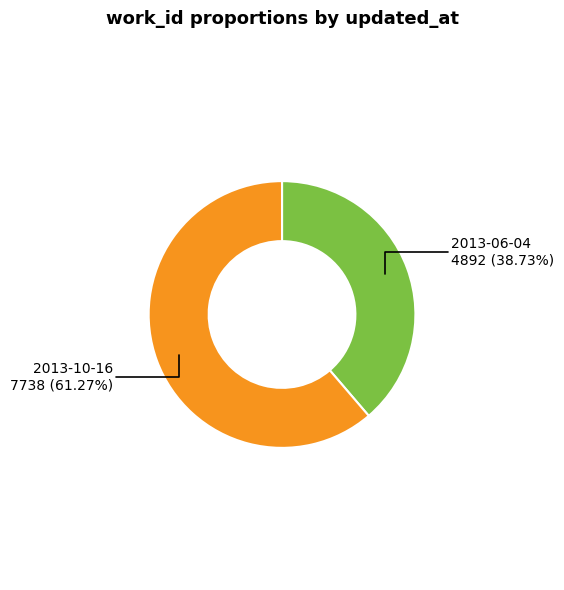

Does any single category account for the majority?

Yes